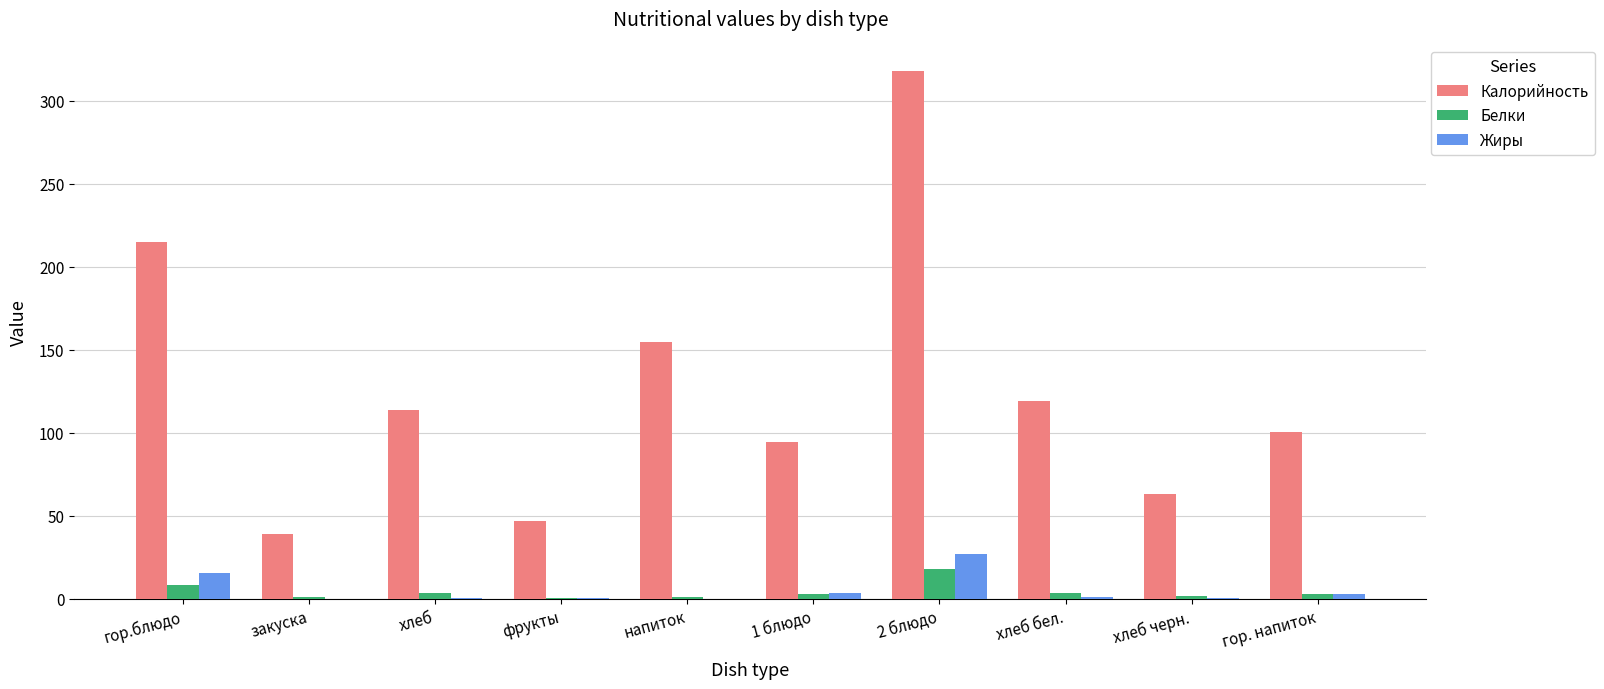

The Белки series shows 3.3 at хлеб. True or false?

True